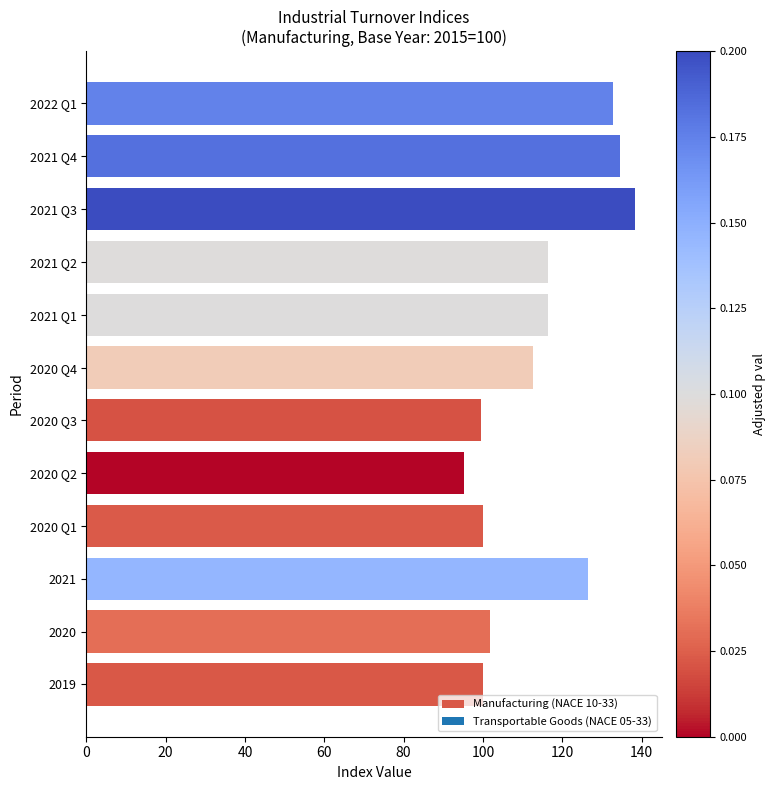

How many values exceed 116?

6